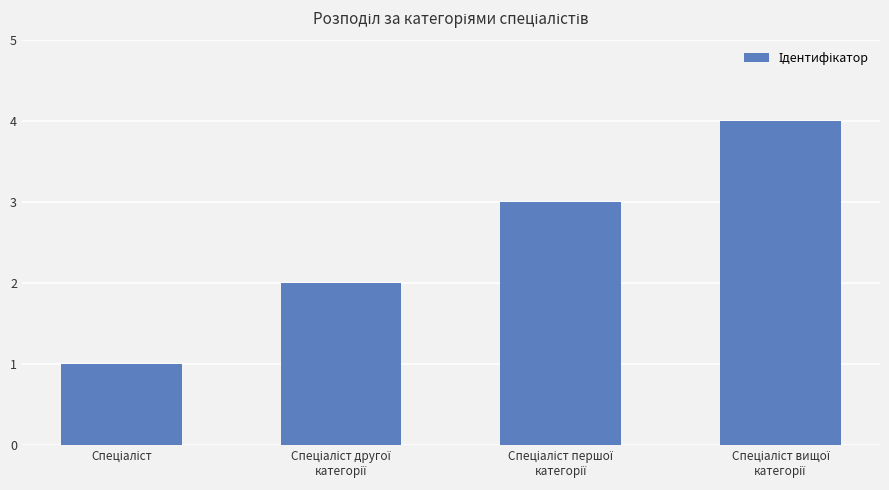

What is the sum of all values?

10